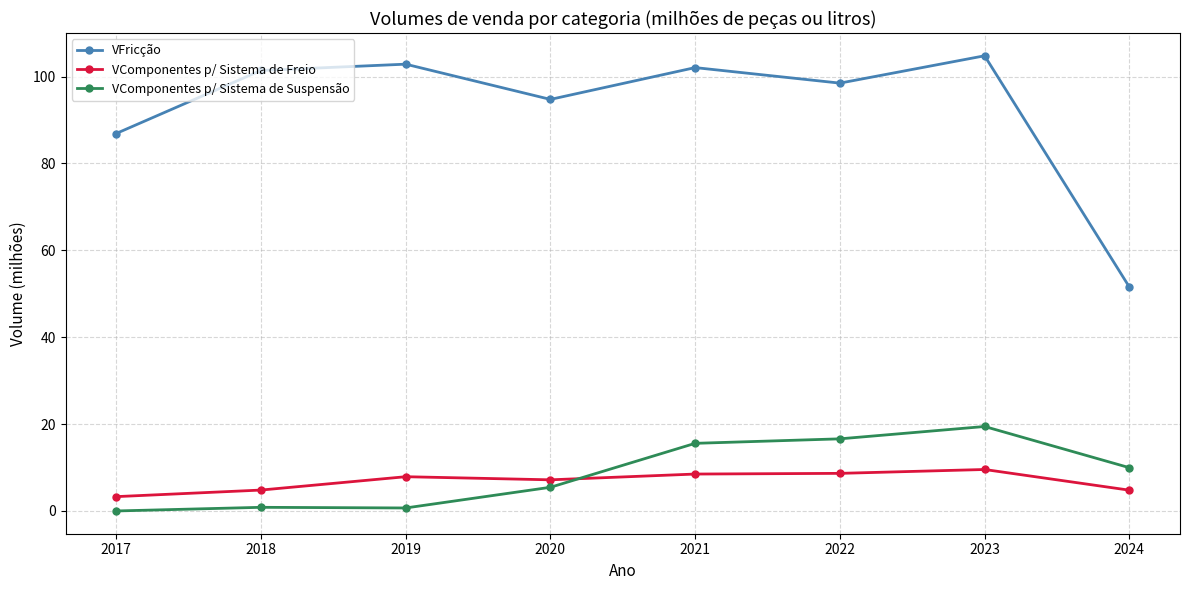

The VComponentes p/ Sistema de Freio series shows 4.8 at 2024. True or false?

True